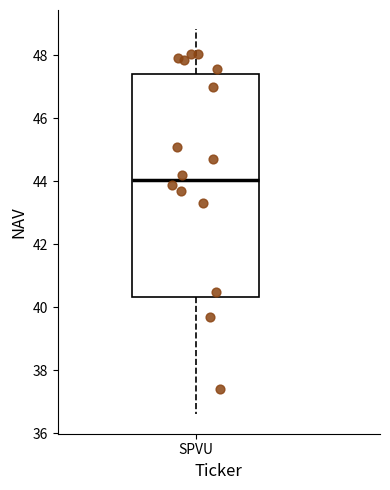

Read this box plot against the y-axis: the position of the median line, the range covered by the box, and the ends of both whiskers. The values are not printed on the chart, so give them approximately, as read against the axis.

median 44.0, box 40.4 to 47.4, whiskers 36.6 to 48.8